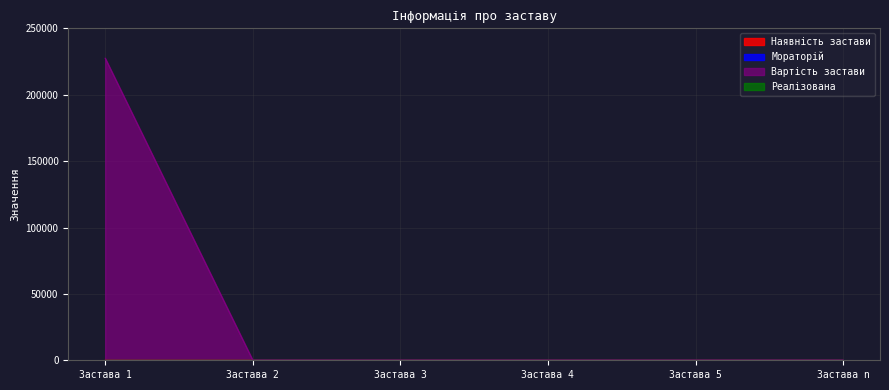

Reading right to left, transcribe all the data shown in this chart.

Наявність застави: Застава n=0	Застава 5=0	Застава 4=0	Застава 3=0	Застава 2=0	Застава 1=1
Вартість застави: Застава n=0	Застава 5=0	Застава 4=0	Застава 3=0	Застава 2=0	Застава 1=227475